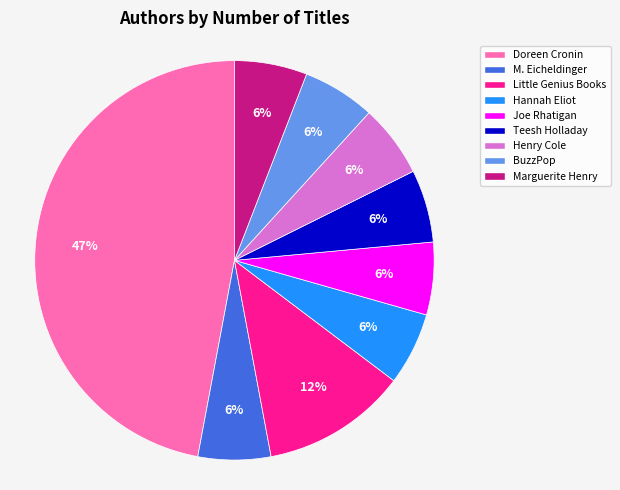

To the nearest percent, what is the average slice percentage?

11%